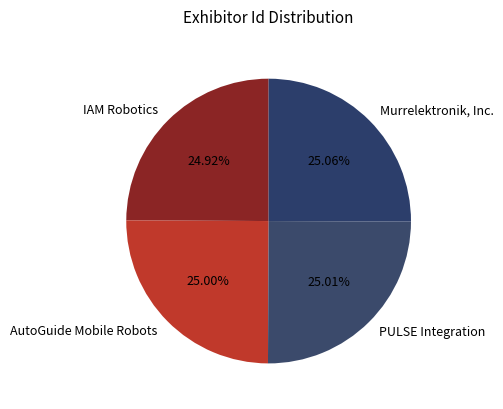

True or false: Murrelektronik, Inc. accounts for 25% of the total.

True